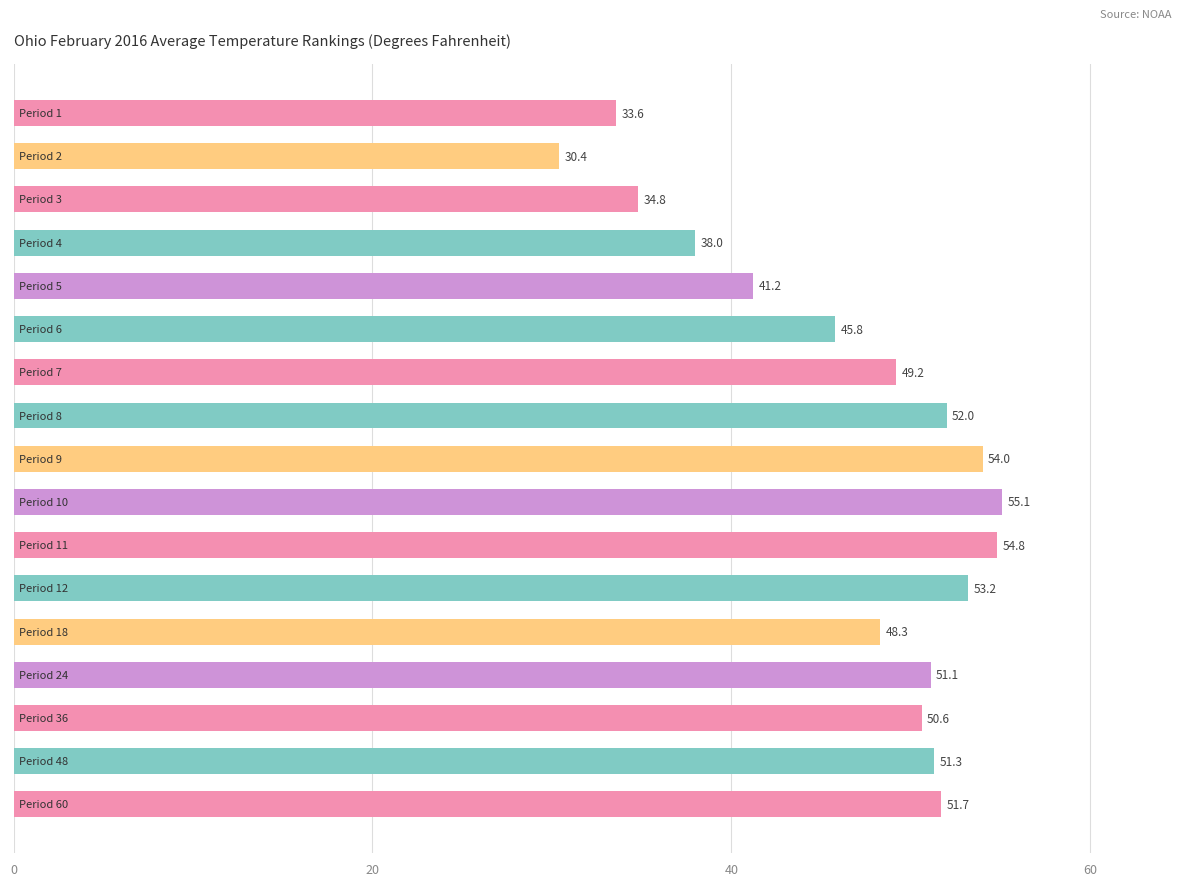

Count the number of categories in the chart.

17